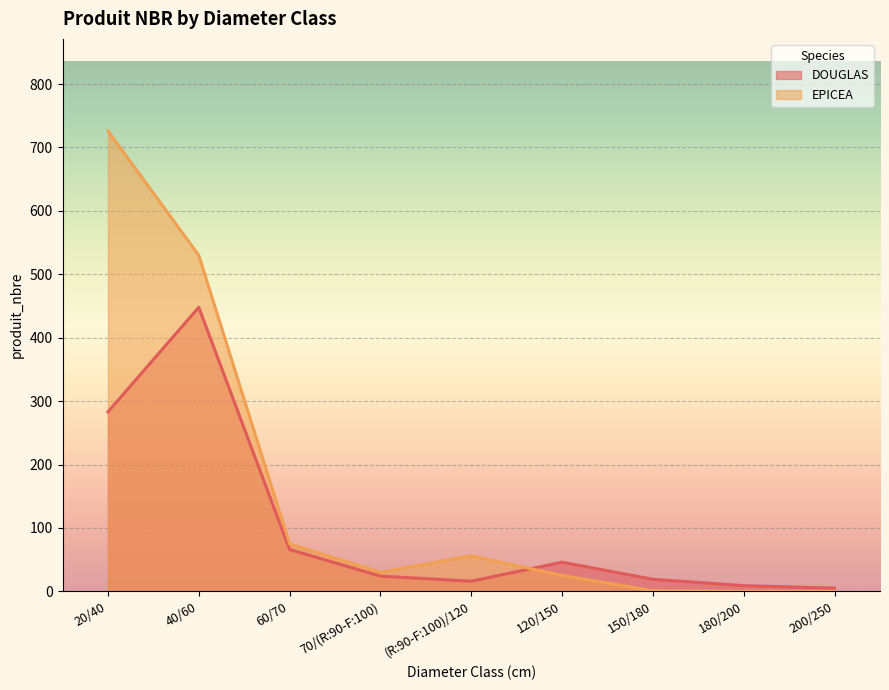

Which has a higher value, 120/150 or 200/250?

120/150